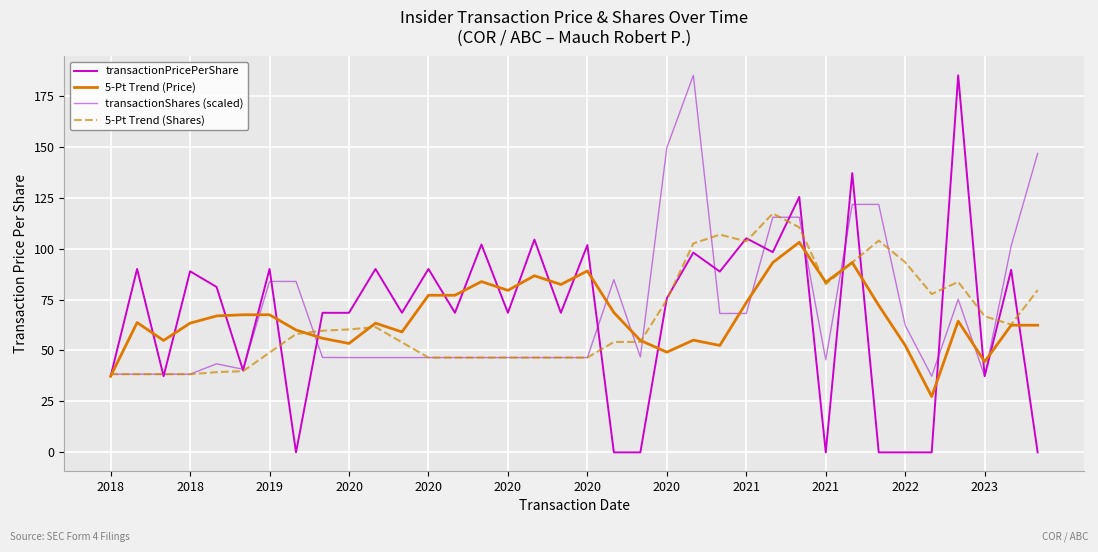

What is the minimum value for 5-Pt Trend (Shares)?

38.4